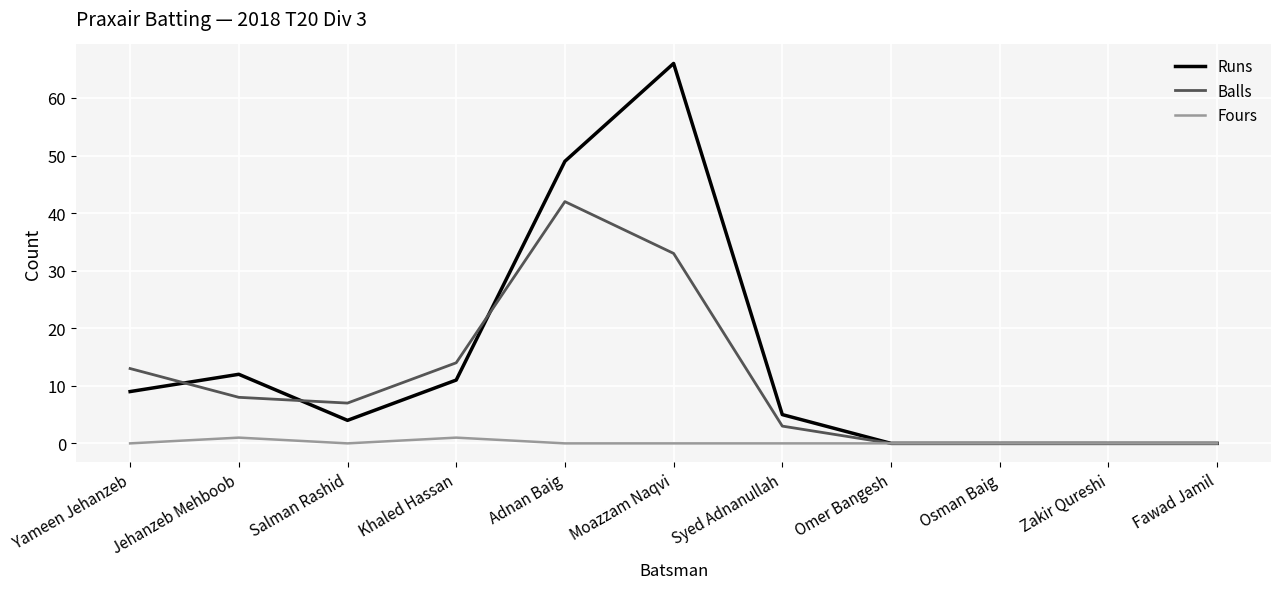

Rank the series by their maximum value, from highest to lowest.

Runs, Balls, Fours